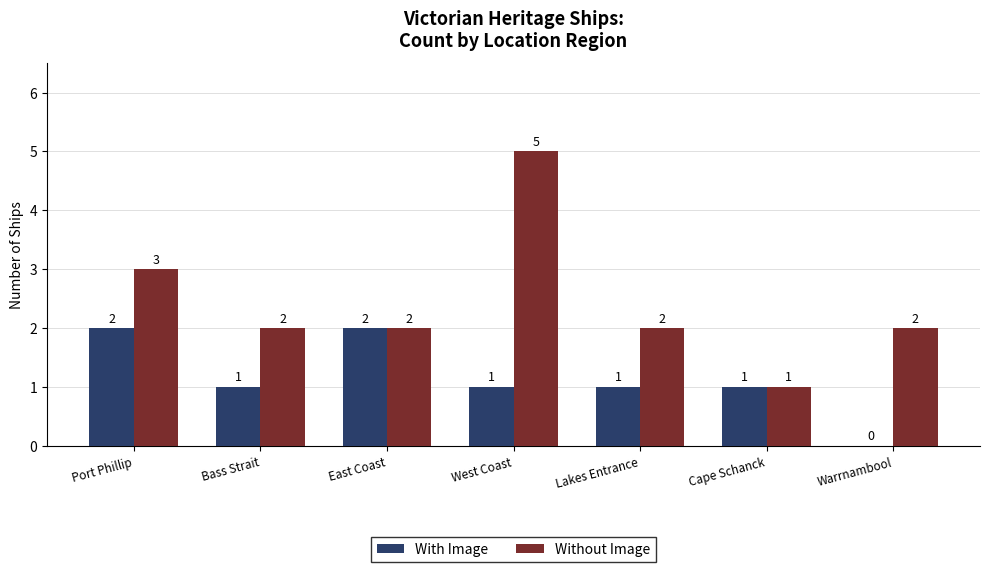

At which category is the sum across all series the highest?

West Coast